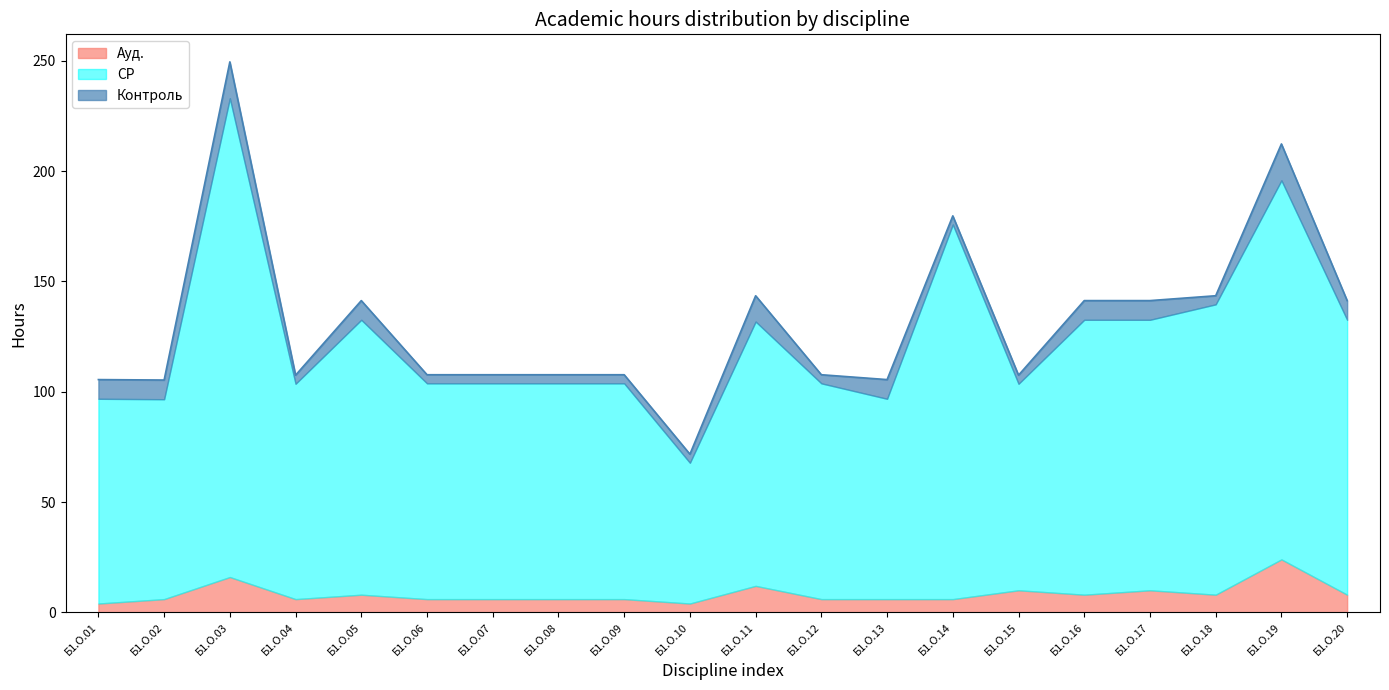

Rank the series by their maximum value, from lowest to highest.

Контроль, Ауд., СР